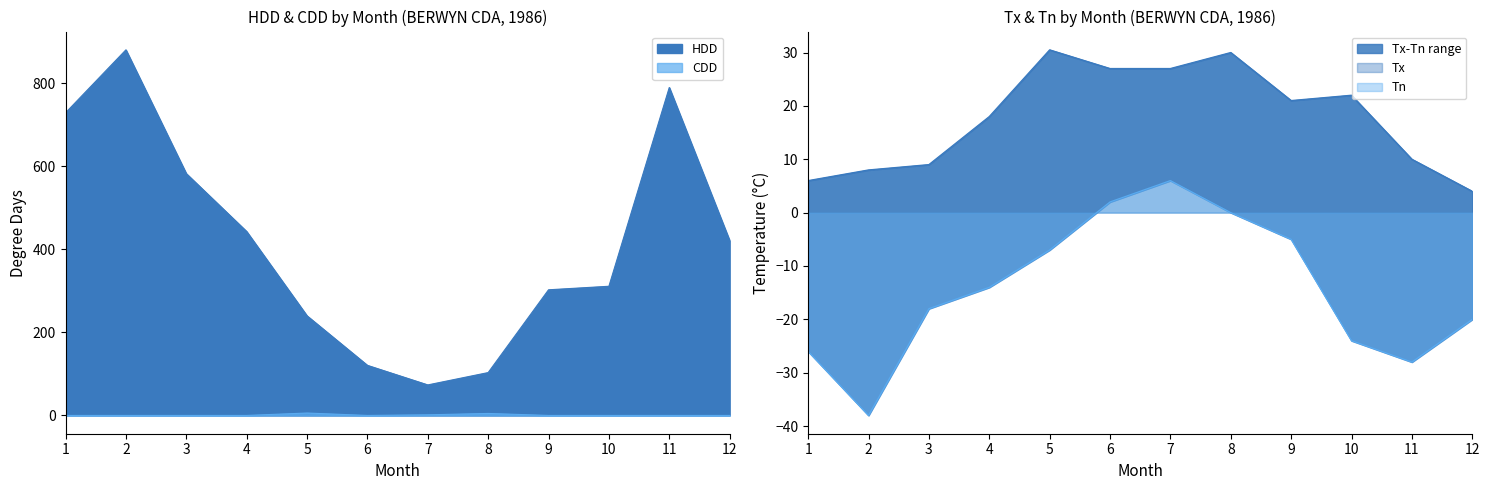

The CDD series shows 2.4 at 6. True or false?

False